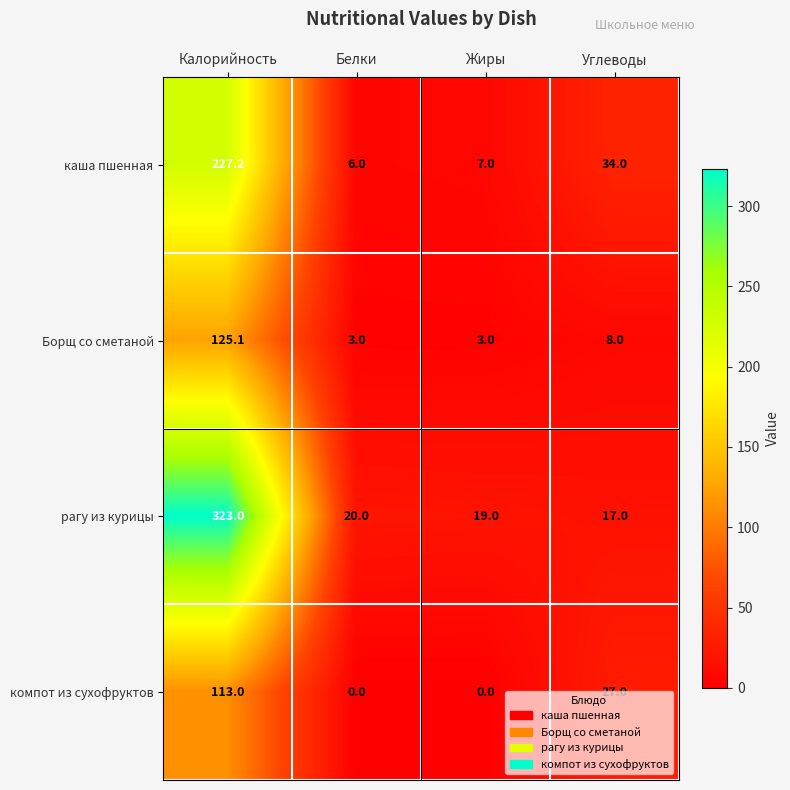

What is the average value of the компот из сухофруктов series?

35.0